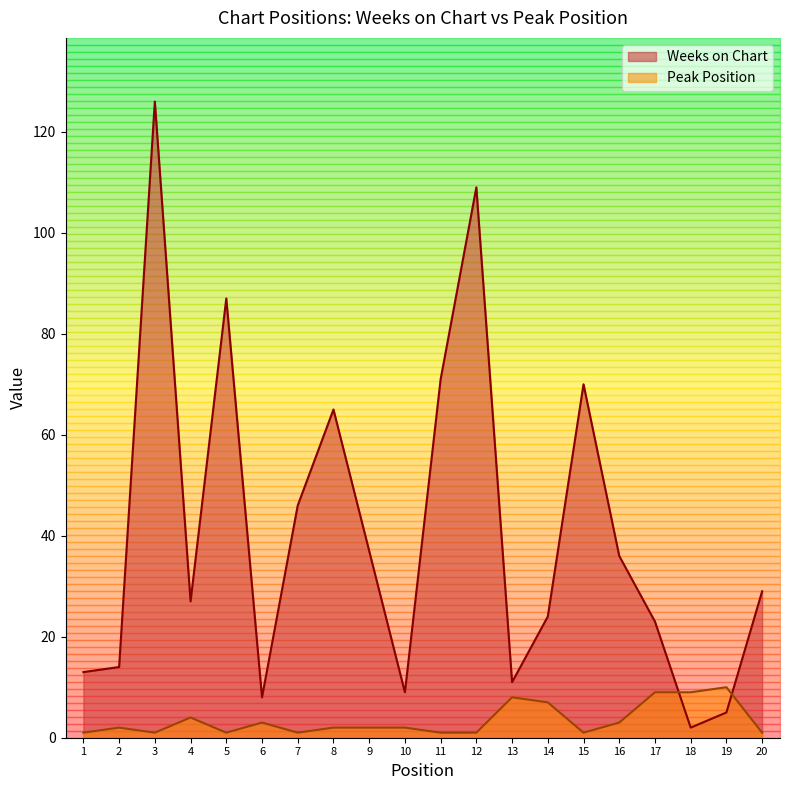

Where is the first local minimum for Weeks on Chart?

4